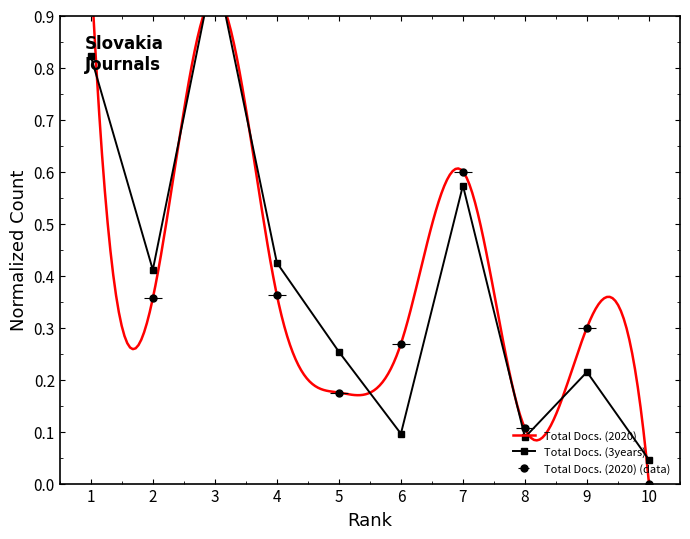

How many values in Total Docs. (2020) are above zero?

9